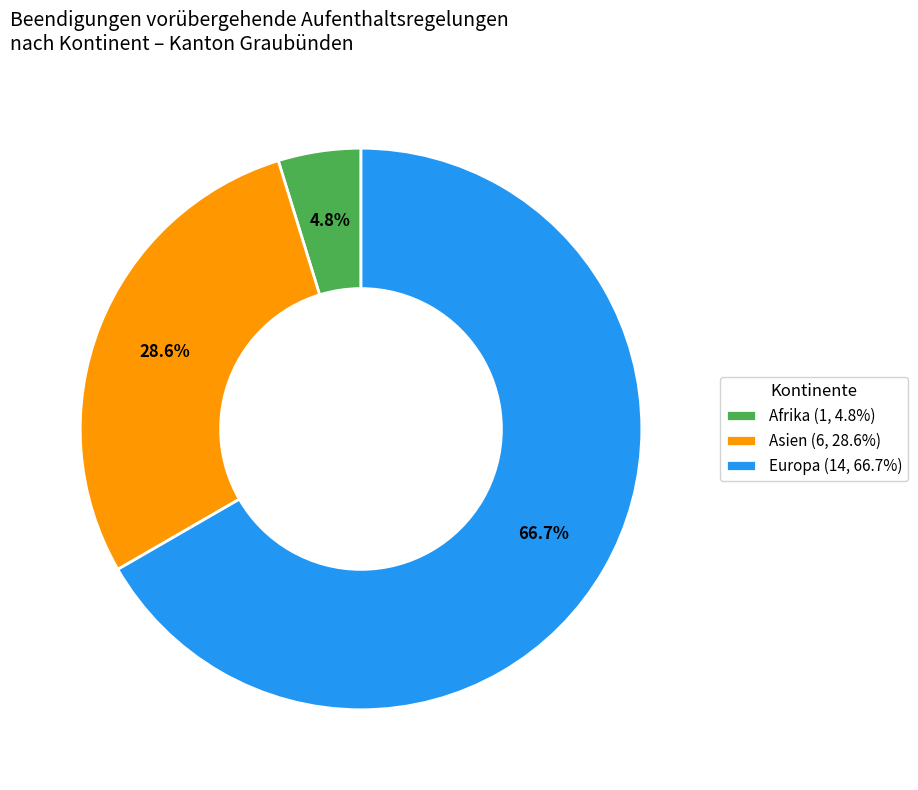

How much of the chart is everything except Afrika (1, 4.8%)?

95.2%